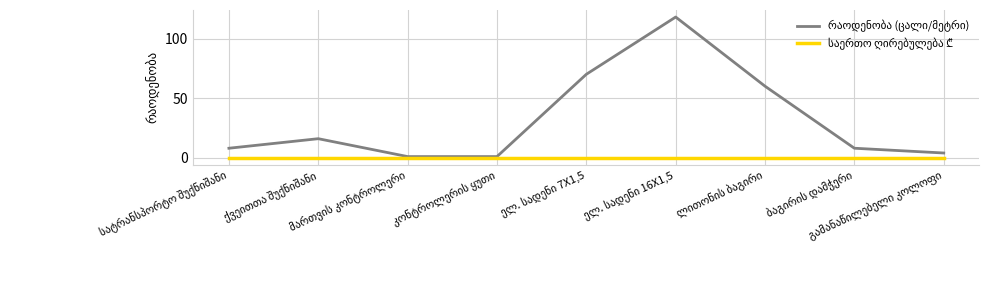

Which series has the largest total across all categories?

რაოდენობა (ცალი/მეტრი)